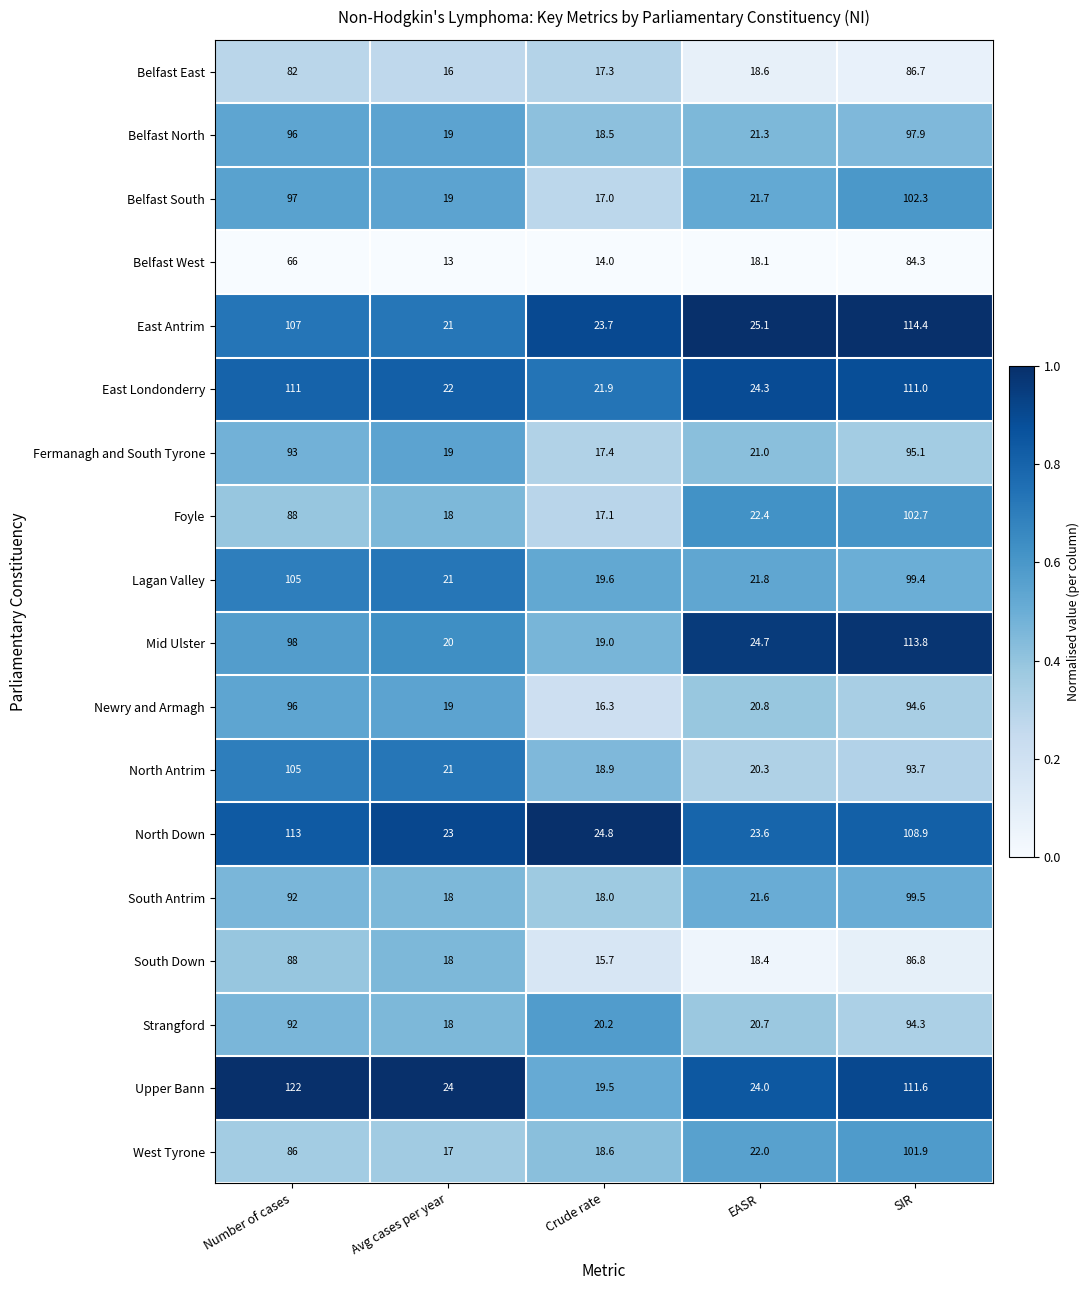

Is it true that Foyle equals 17.1 at Crude rate?

True